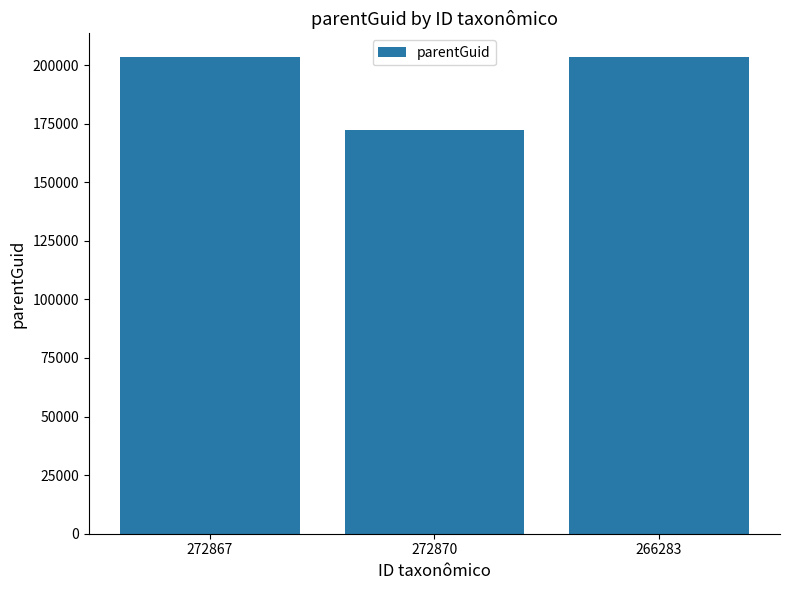

What is the smallest value displayed?

172347